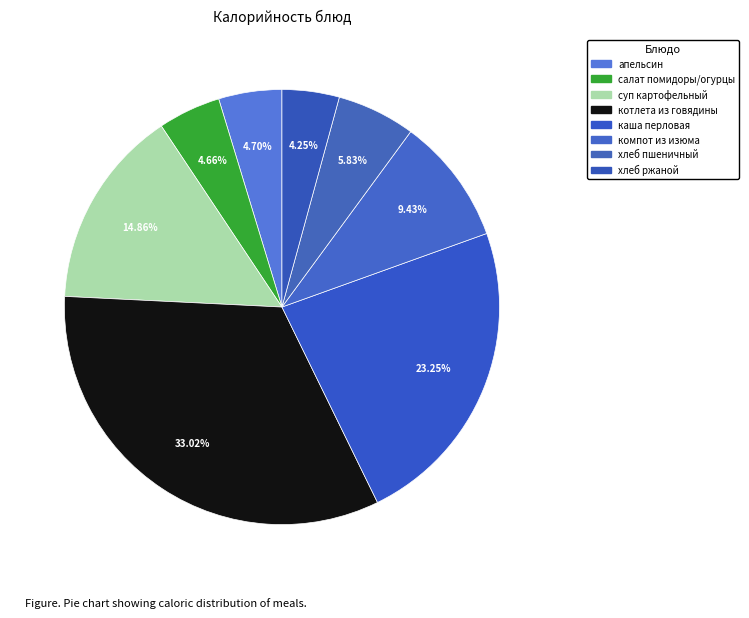

How many segments does this pie chart have?

8